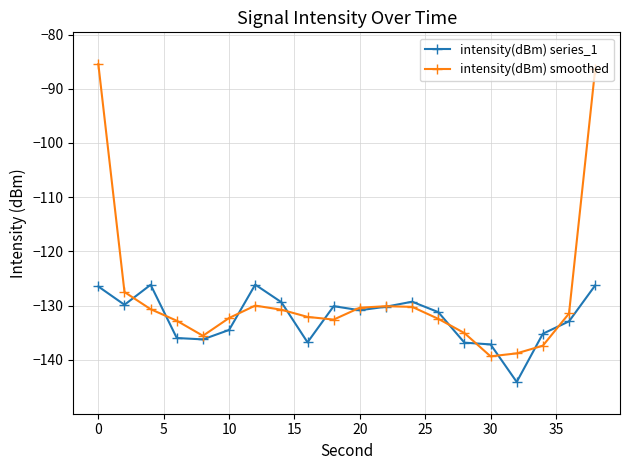

What is the value of the intensity(dBm) smoothed point at the 14th from the left?

-132.4